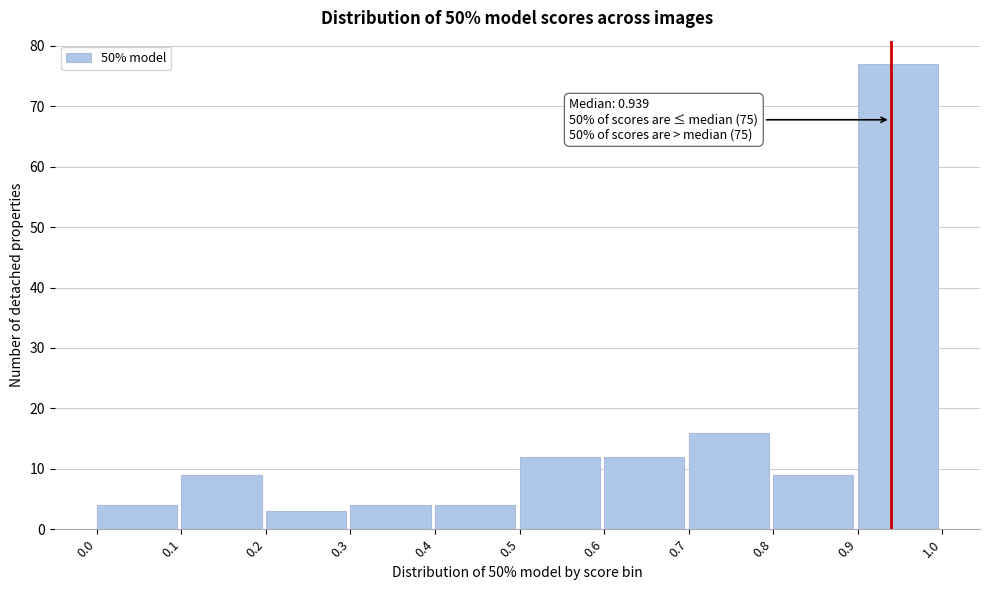

Which range on the x-axis has the tallest bar?

0.9 to 1.0